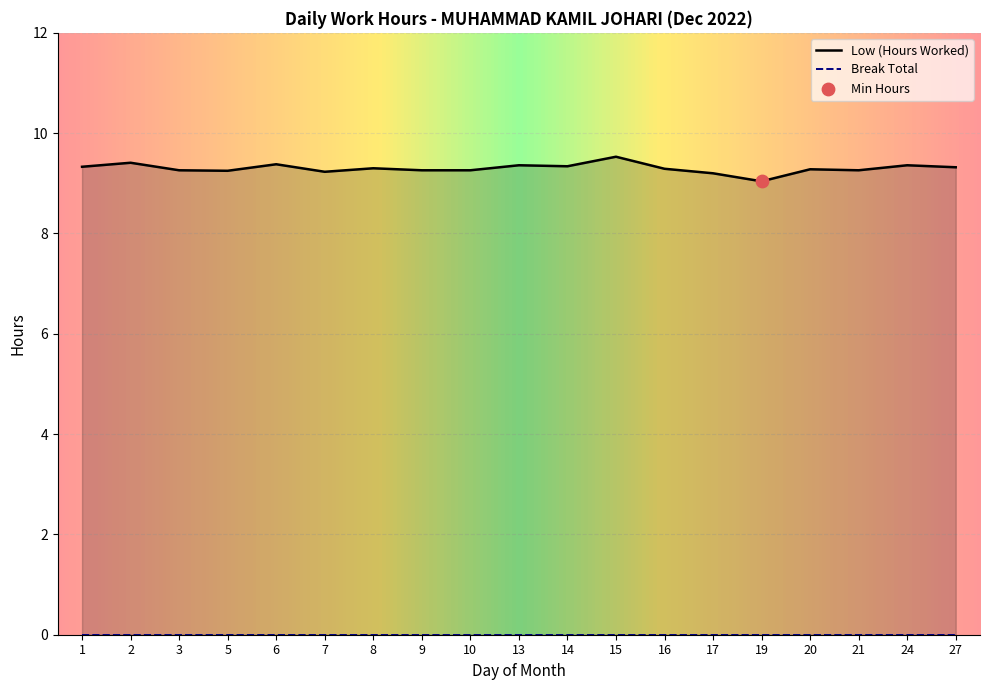

Between 20 and 17, which is larger?

20